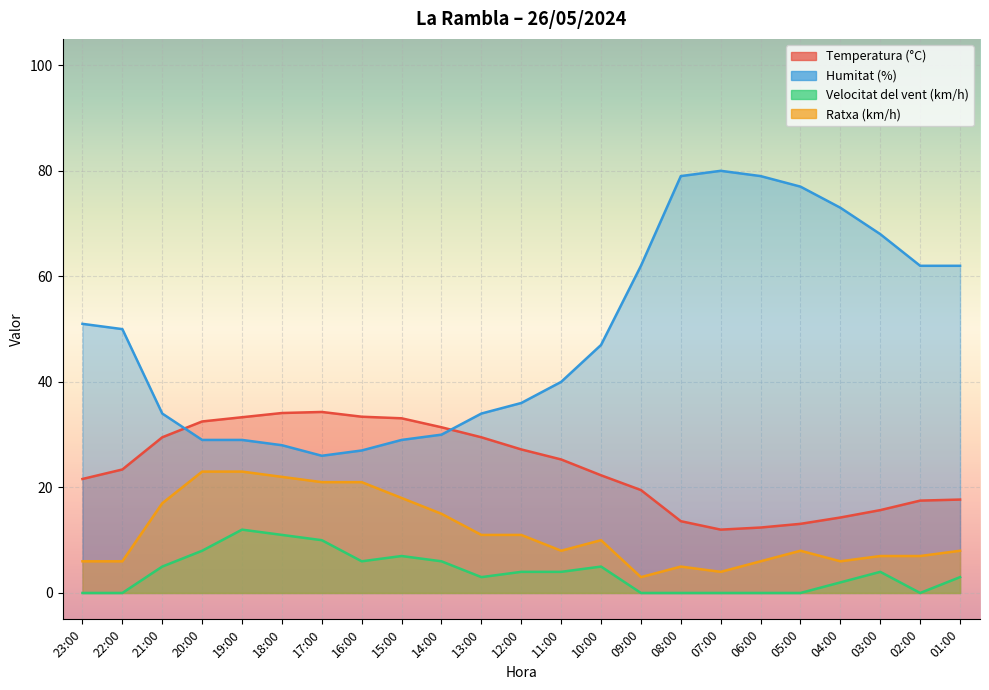

Where is Humitat (%) nearest to the value 53?

23:00